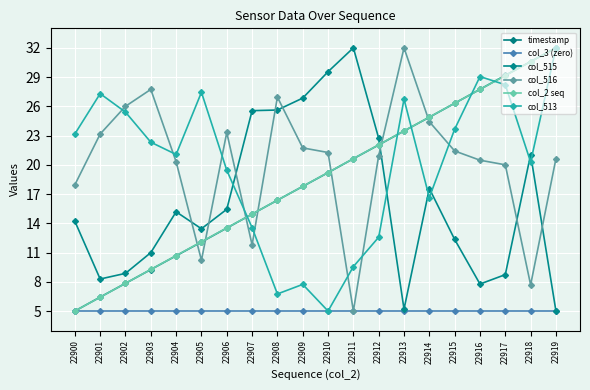

Rank the series by their maximum value, from lowest to highest.

col_3 (zero), timestamp, col_515, col_516, col_2 seq, col_513